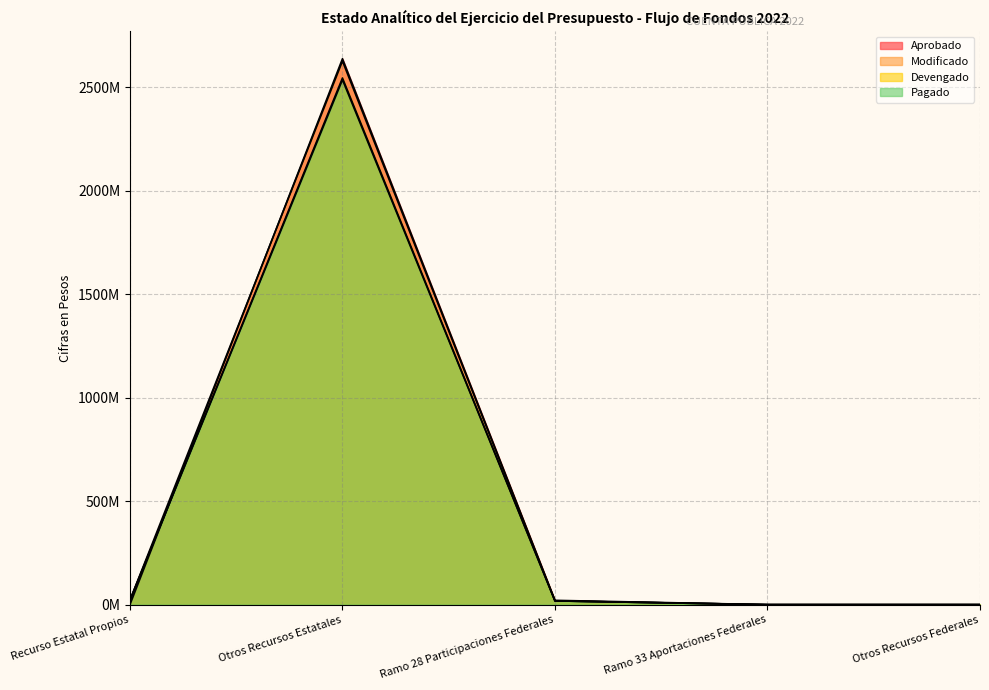

How many interior local peaks does the Aprobado series have?

1